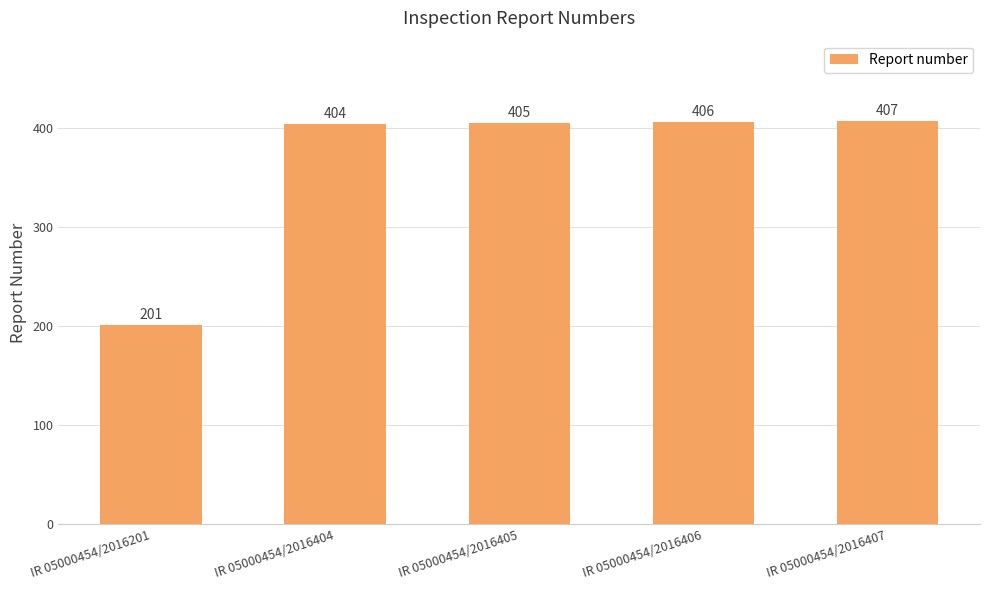

What is the difference between the maximum and second lowest values?

3